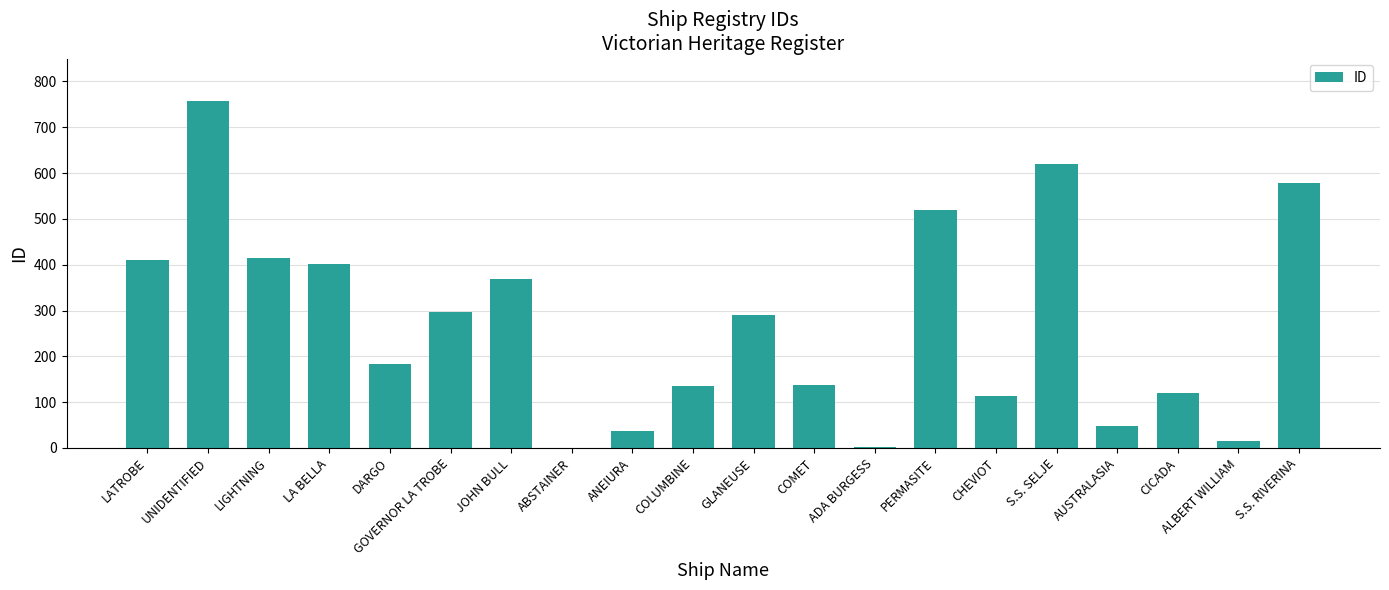

Approximately how many times larger is the value at LATROBE compared to UNIDENTIFIED?

0.5